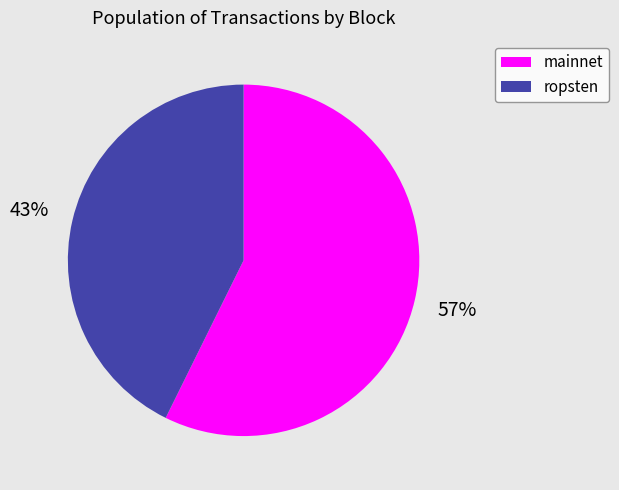

How many segments does this pie chart have?

2